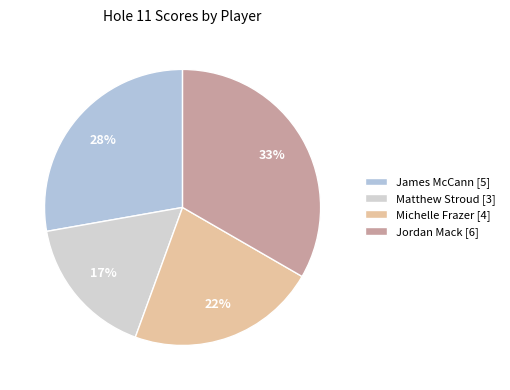

Does any single category account for the majority?

No